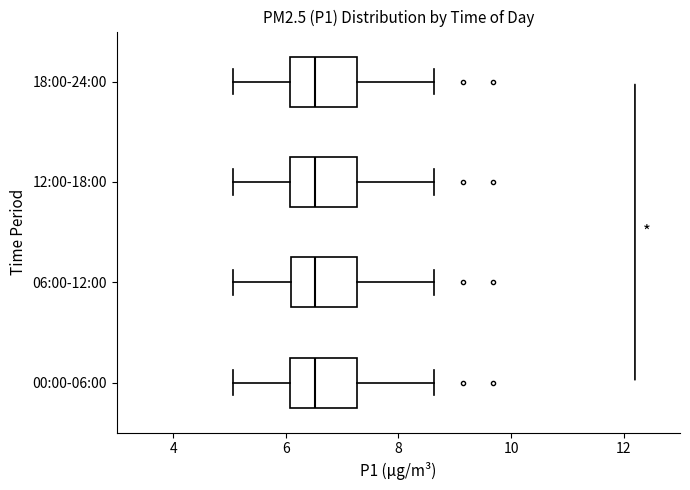

Where does the right whisker of the box for 00:00-06:00 end on the x-axis? The values are not printed on the chart, so give them approximately, as read against the axis.

8.6